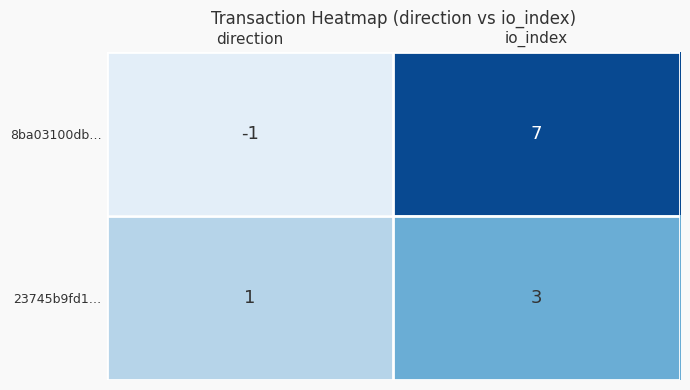

What is the sum of all 23745b9fd1… values?

4